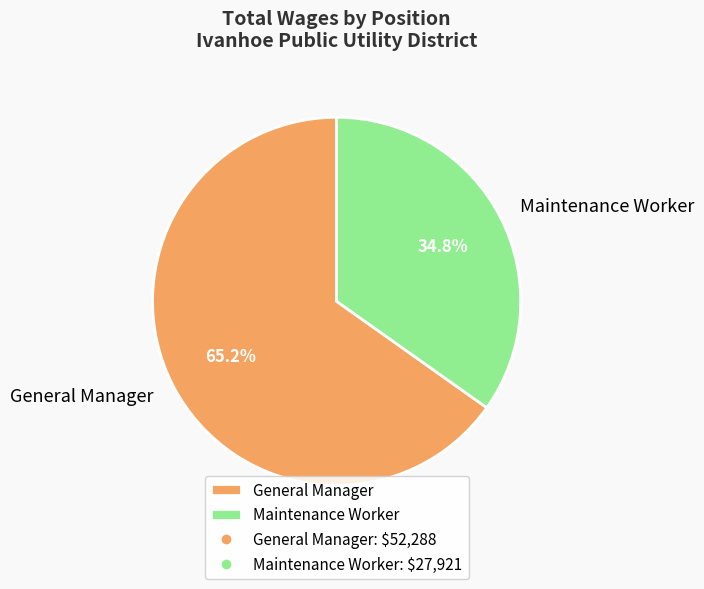

To the nearest percent, what percentage of the pie is Maintenance Worker?

35%